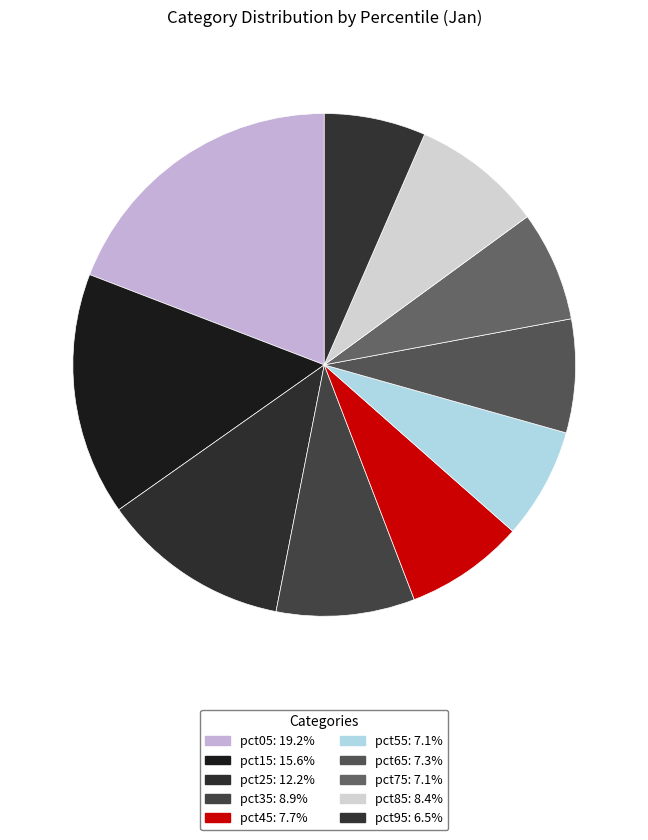

Count the number of slices in the pie.

10